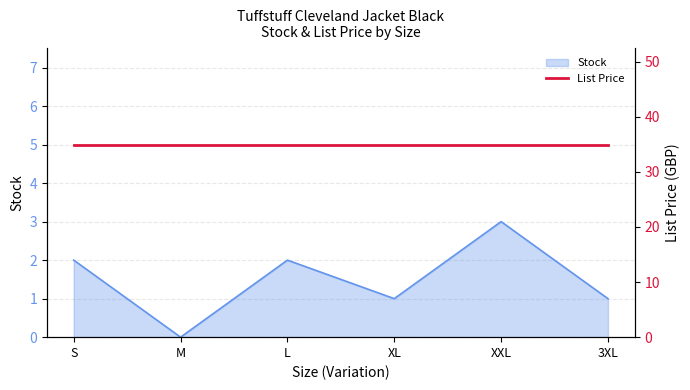

Between XXL and S, which is larger?

XXL